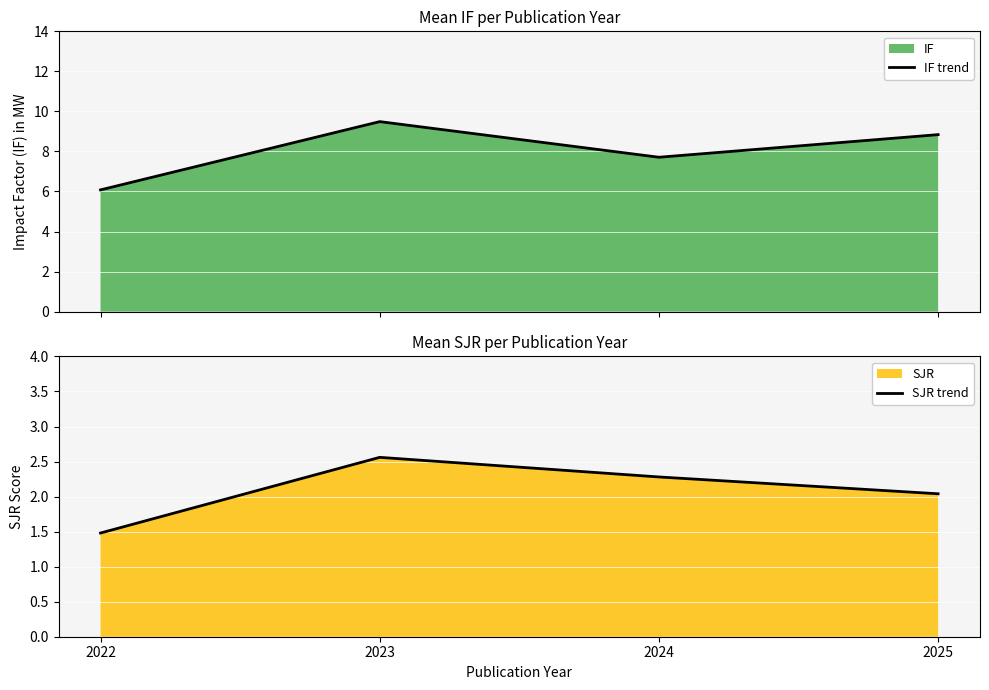

What is the value of the IF trend point at the 1st from the left?

6.1